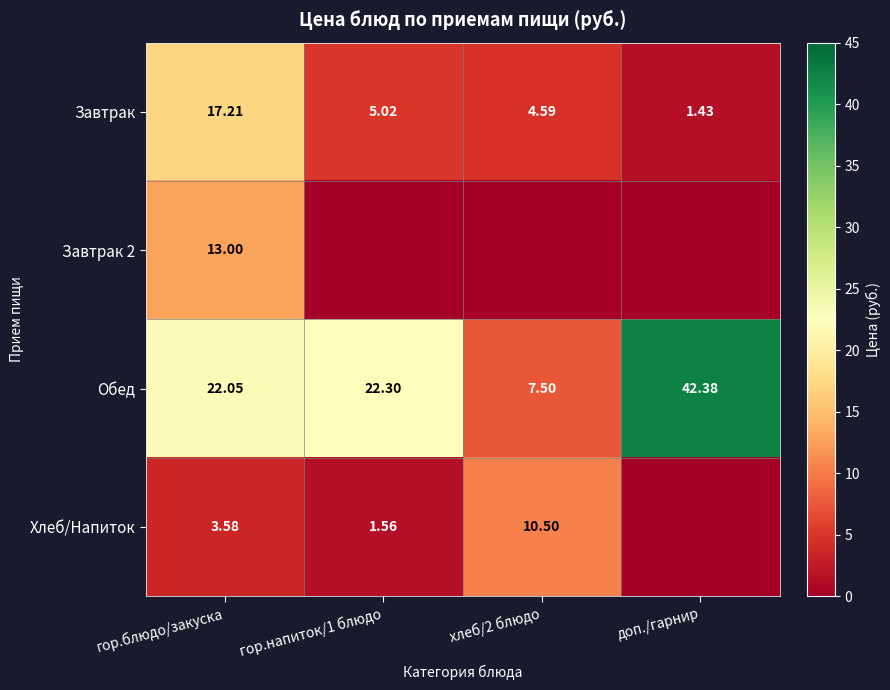

At which category does the chart reach its peak across all series?

доп./гарнир